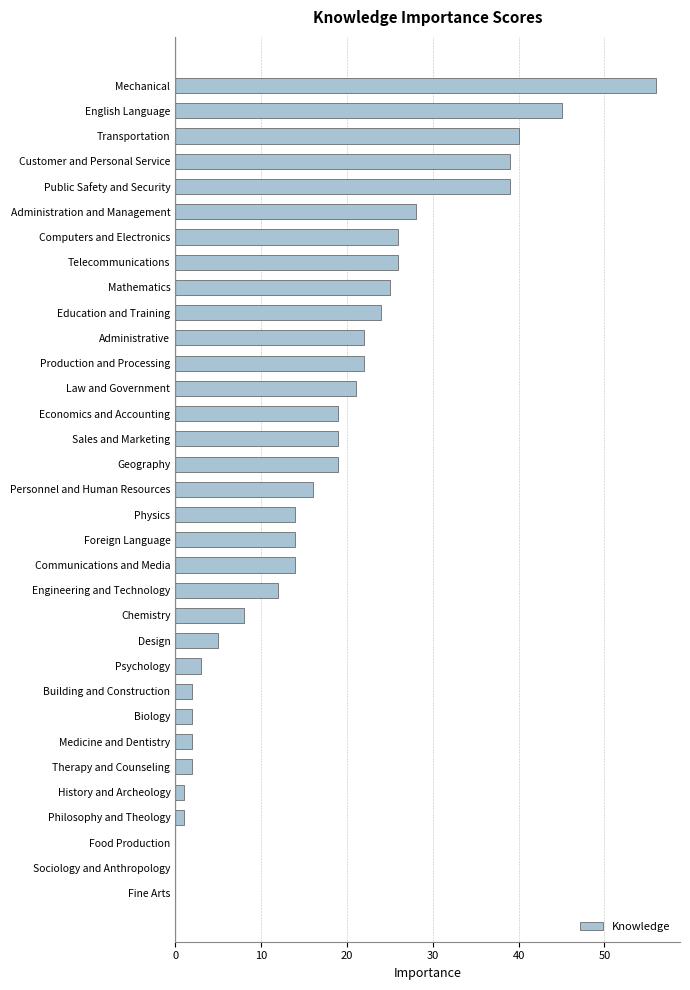

The value at Computers and Electronics is 11. True or false?

False